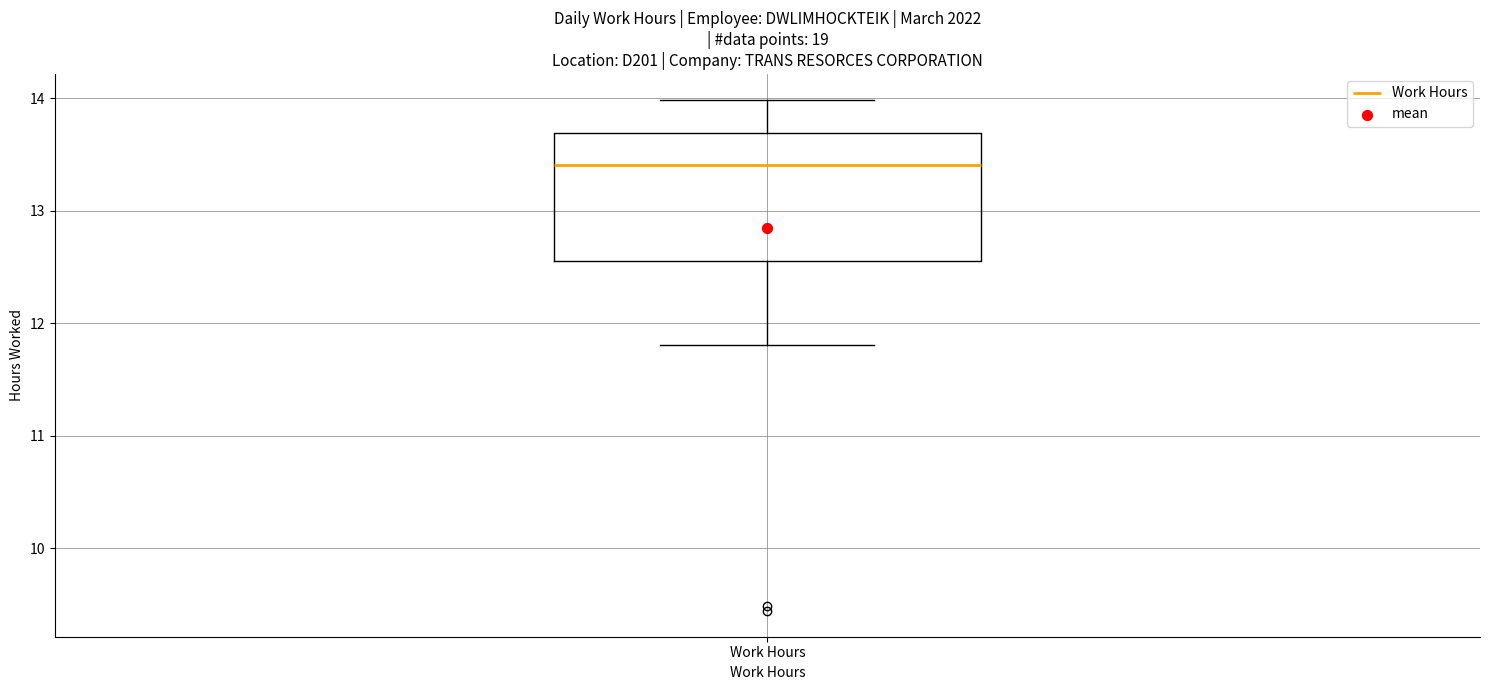

Read this box plot against the y-axis: the position of the median line, the range covered by the box, and the ends of both whiskers. The values are not printed on the chart, so give them approximately, as read against the axis.

median 13.4, box 12.6 to 13.7, whiskers 11.8 to 14.0